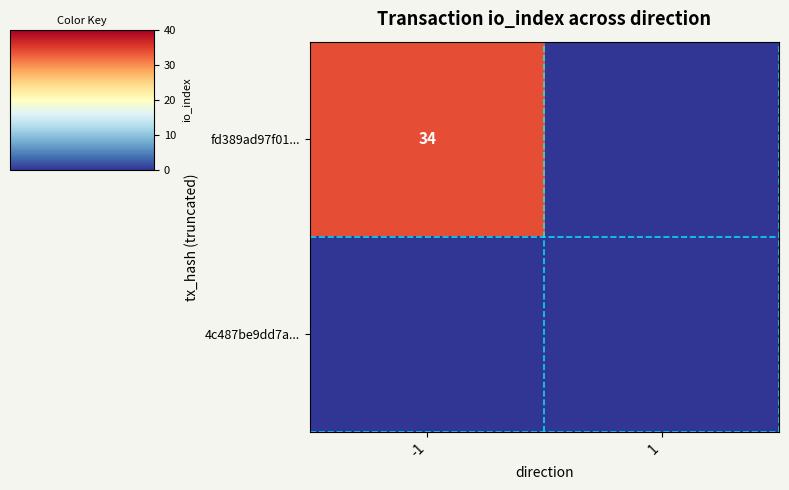

Rank the series at 1 from highest to lowest value.

fd389ad97f01..., 4c487be9dd7a...